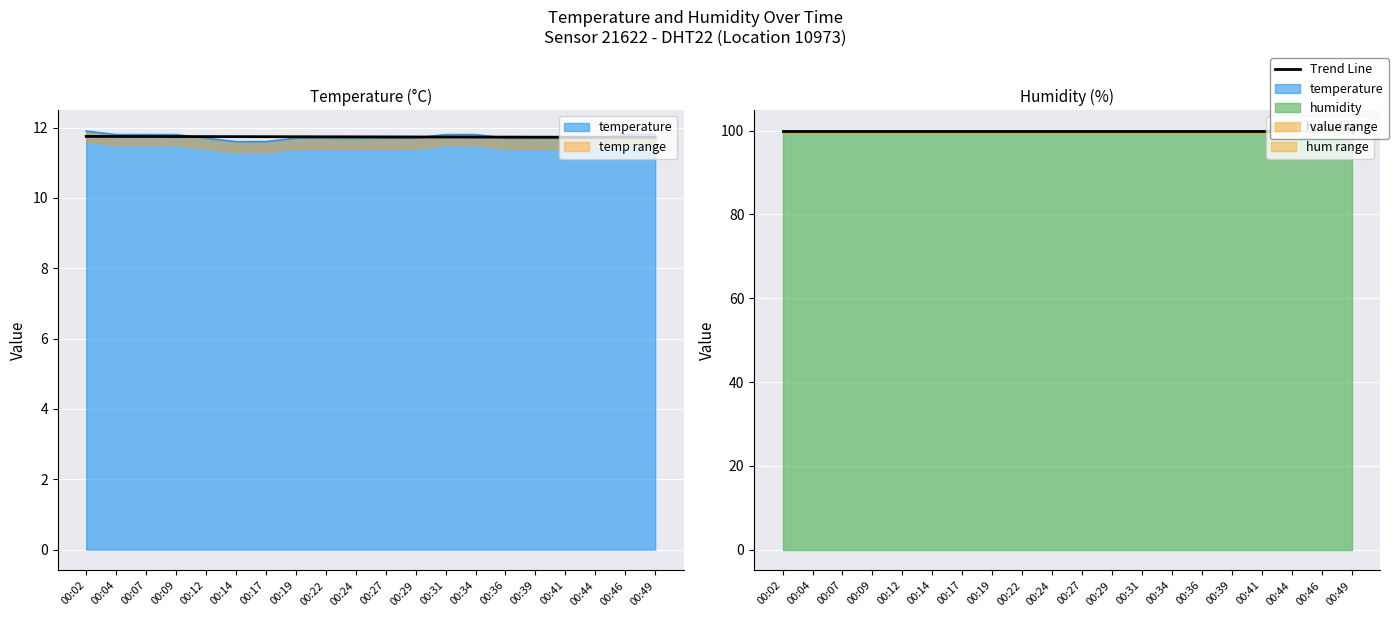

Count the values in the range 11 to 12.

20